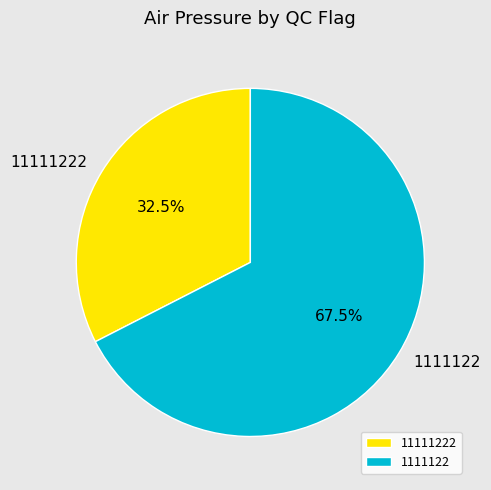

Does any single category account for the majority?

Yes